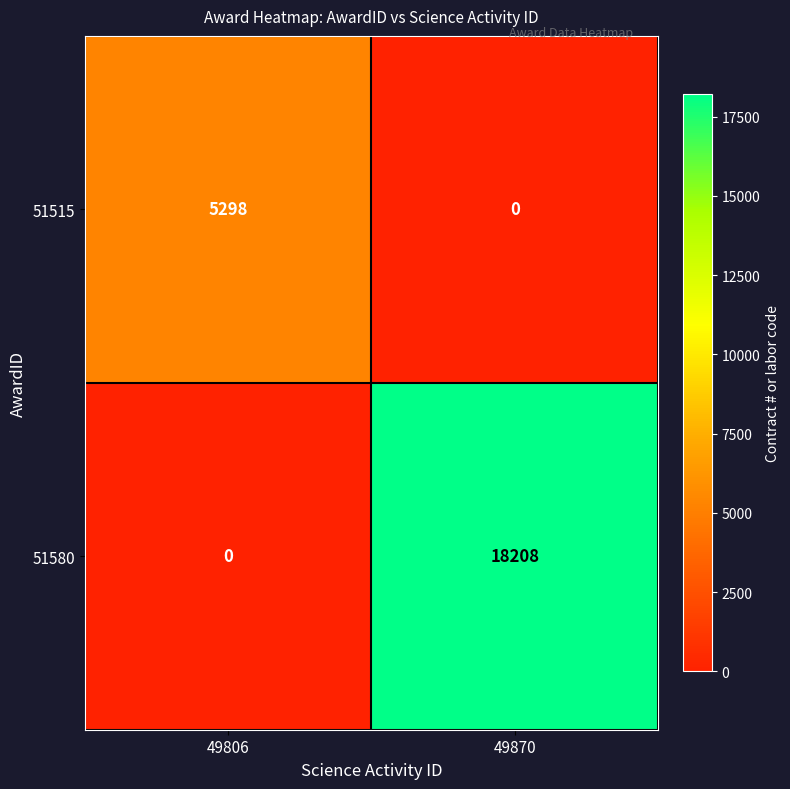

What is the greatest value displayed?

18208